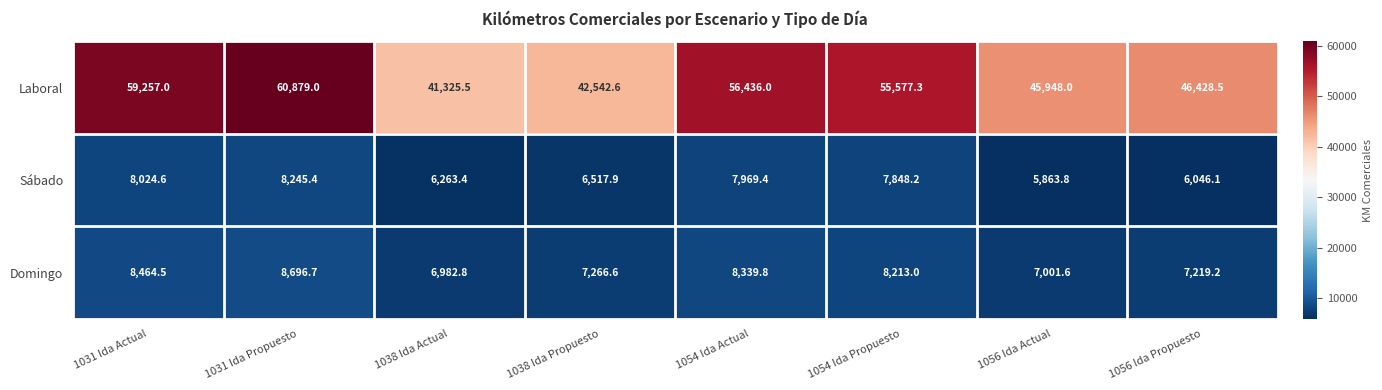

How many distinct data groups are displayed?

3